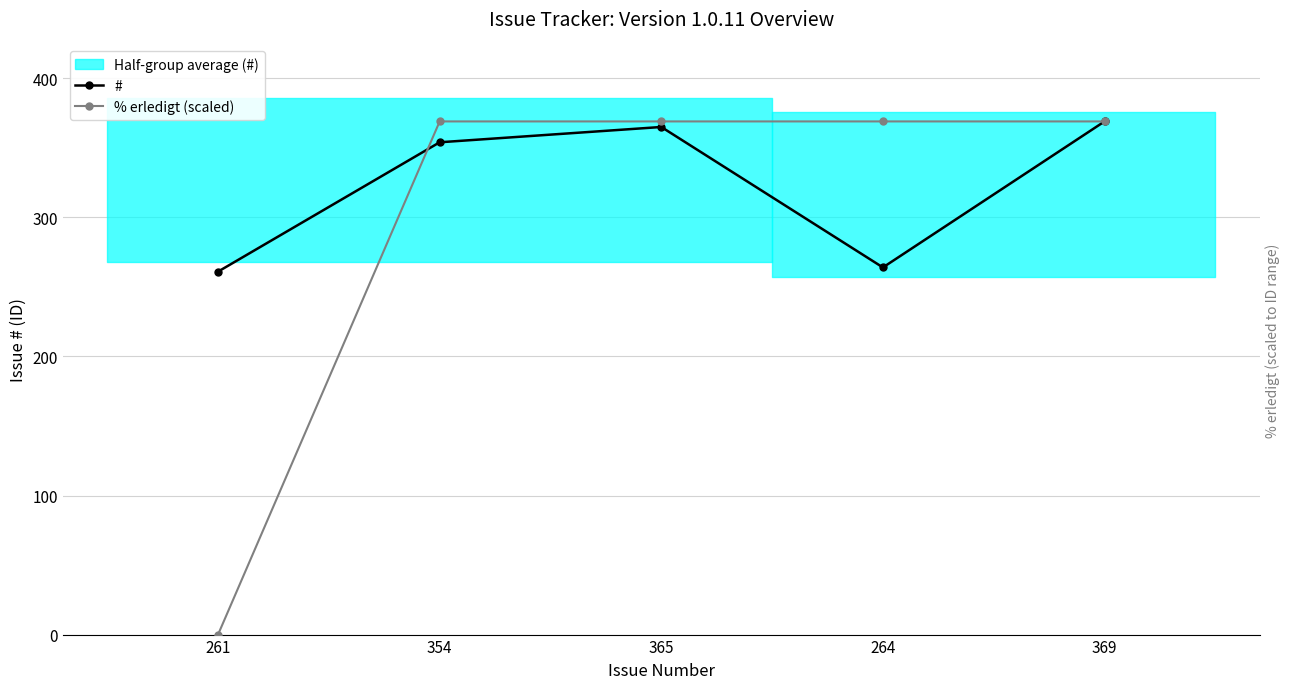

What is the average value of the % erledigt (scaled) series?

295